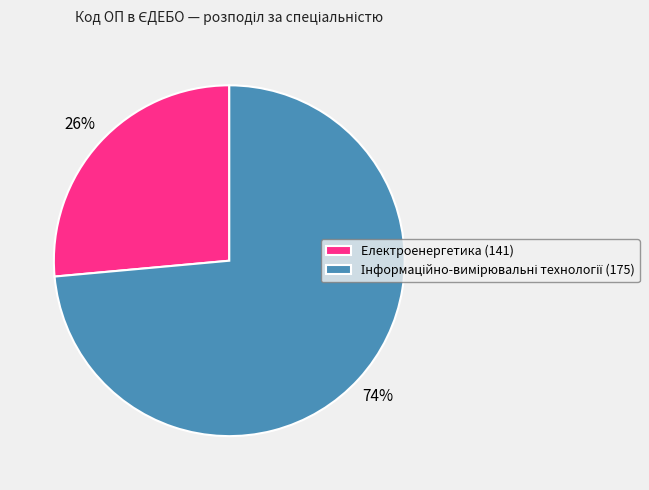

To the nearest percent, what portion does Електроенергетика (141) represent?

26%